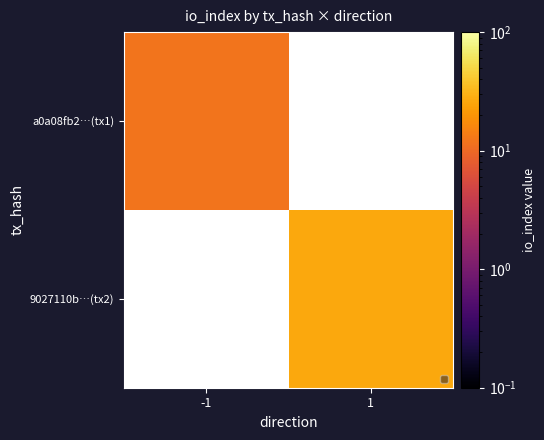

Which label corresponds to the smallest value in the chart?

-1